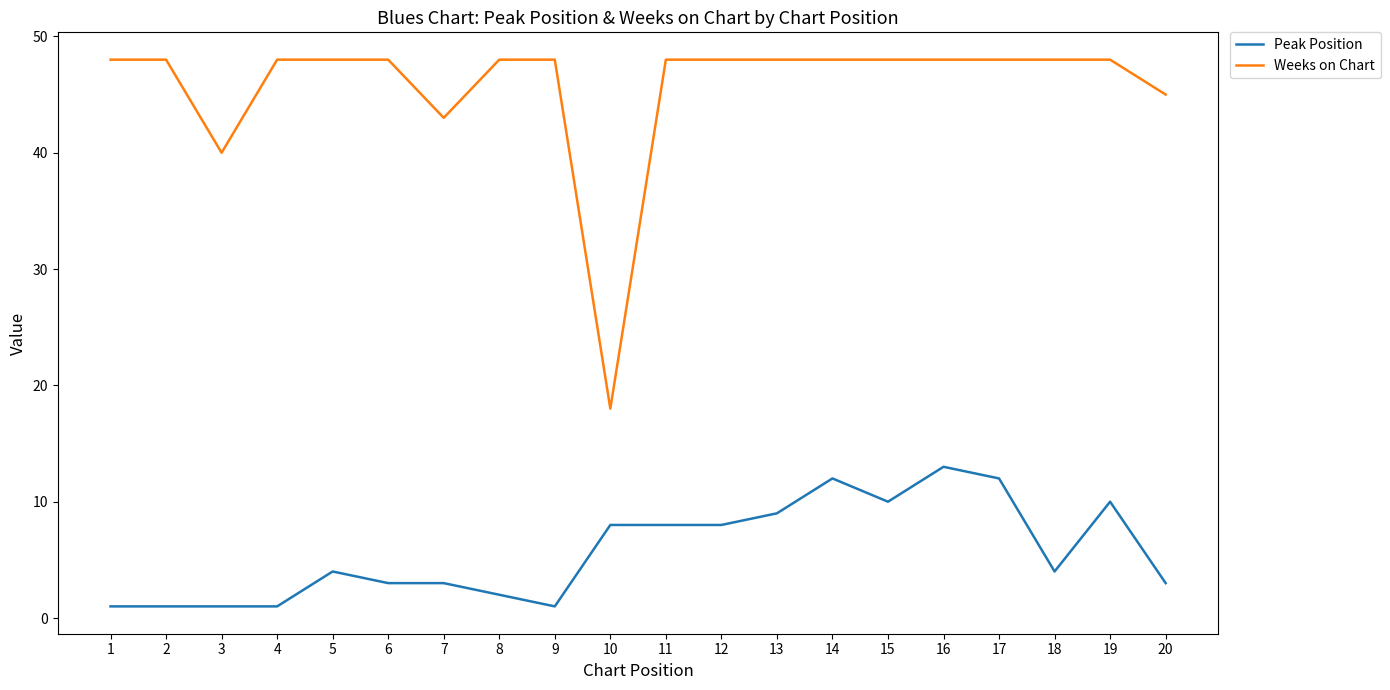

At which label does Weeks on Chart reach its minimum?

10